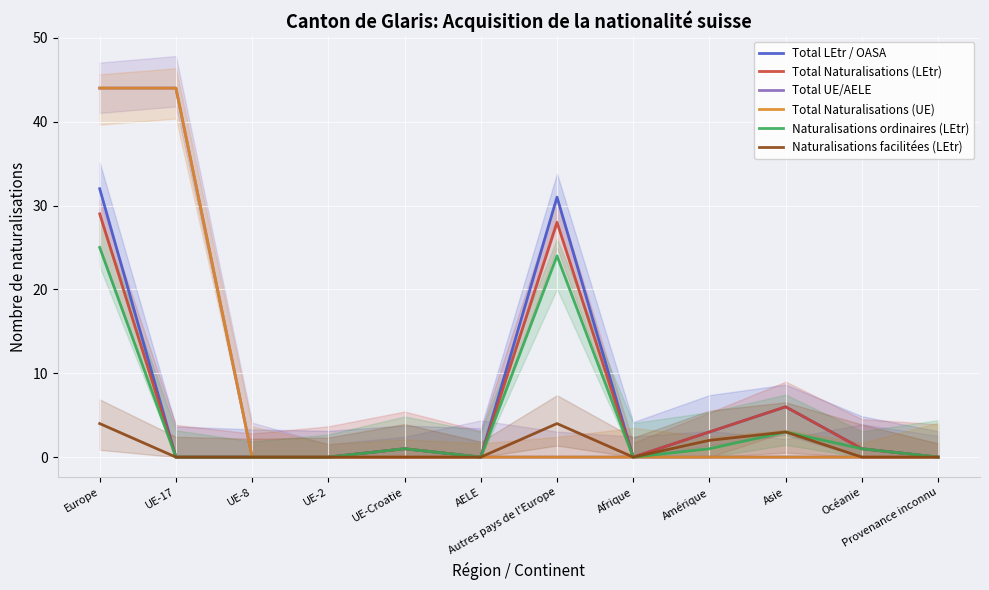

Is the value of Total UE/AELE at Afrique greater than the value of Total Naturalisations (UE) at UE-8?

No